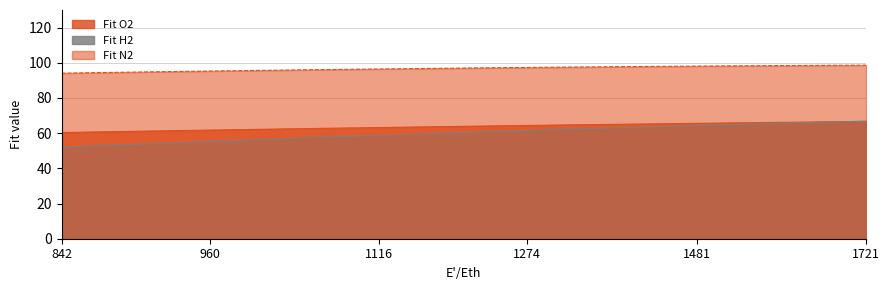

What is the label of the 11th point from the left?

10